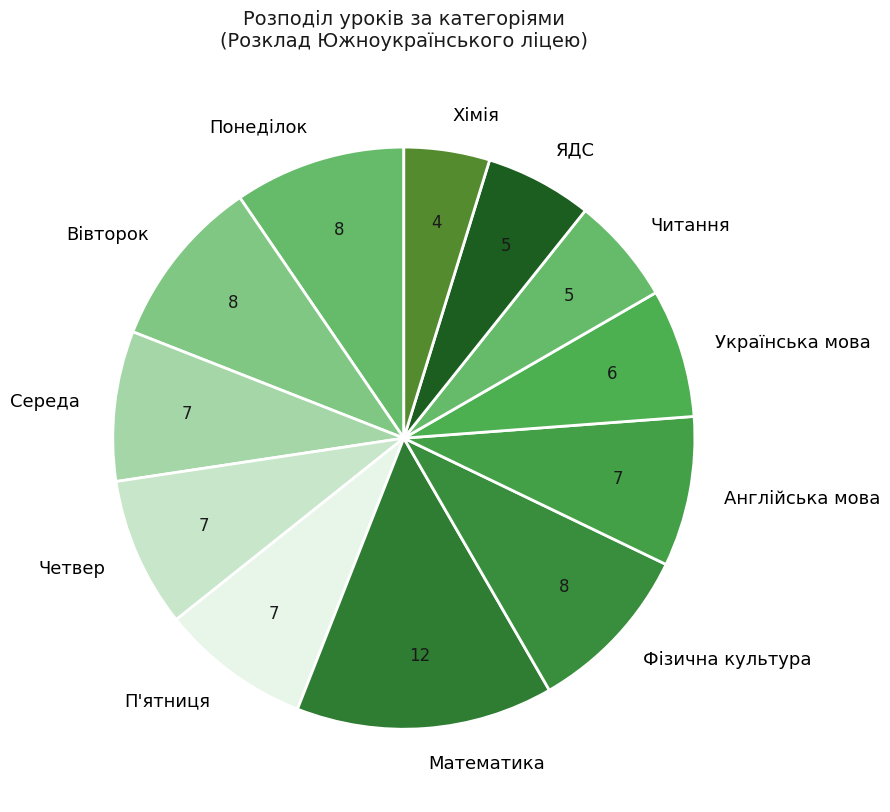

How many segments does this pie chart have?

12